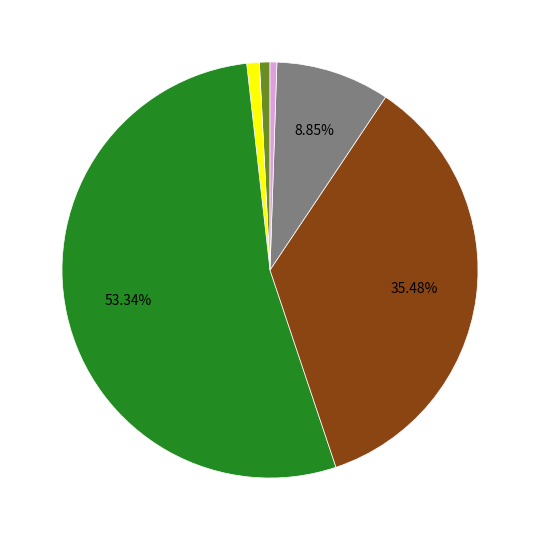

Is there a majority slice in this chart?

Yes